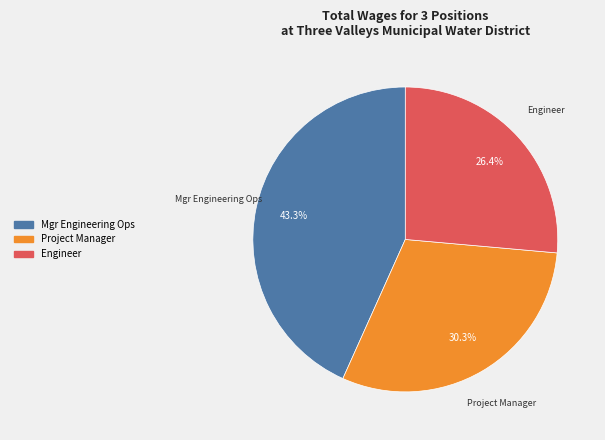

Does any single category account for the majority?

No